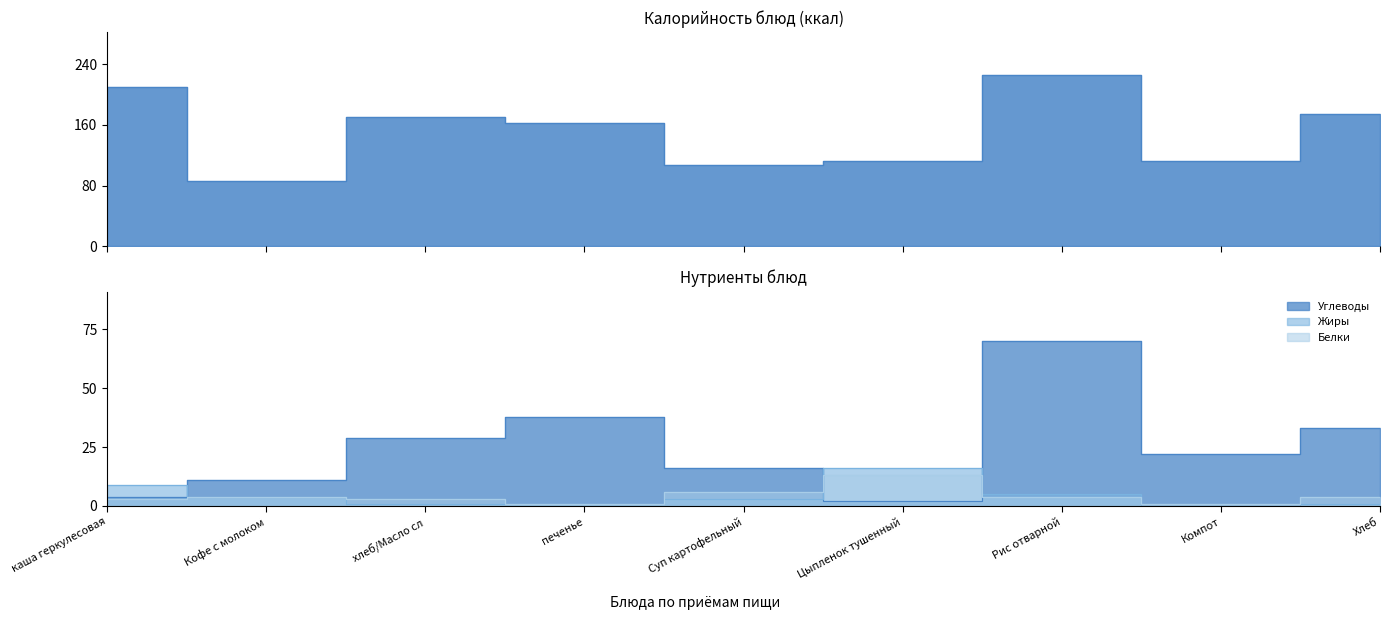

Is the value of Жиры at каша геркулесовая greater than the value of Белки at каша геркулесовая?

Yes